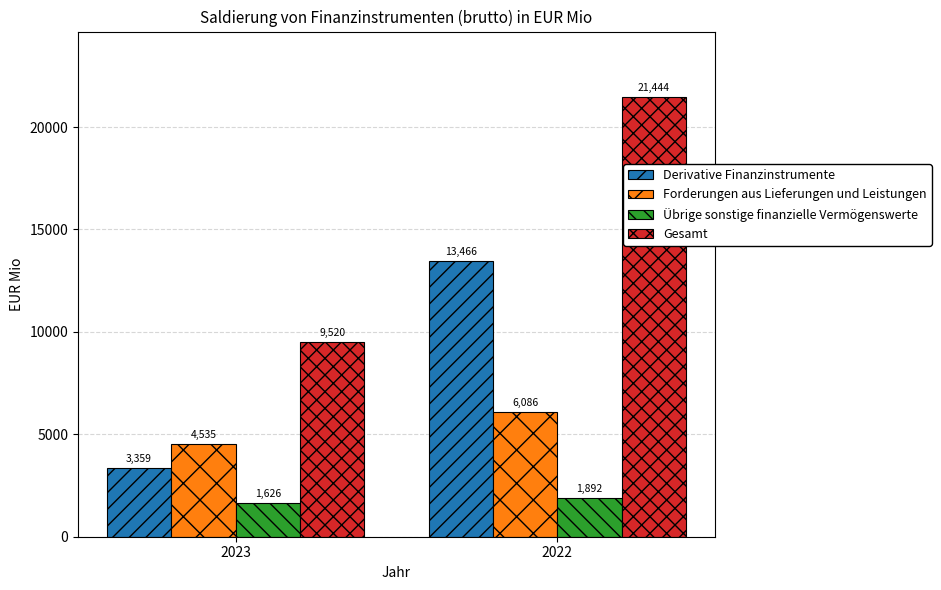

Reading left to right, transcribe all the data shown in this chart.

Derivative Finanzinstrumente: 3359	13466
Forderungen aus Lieferungen und Leistungen: 4535	6086
Übrige sonstige finanzielle Vermögenswerte: 1626	1892
Gesamt: 9520	21444